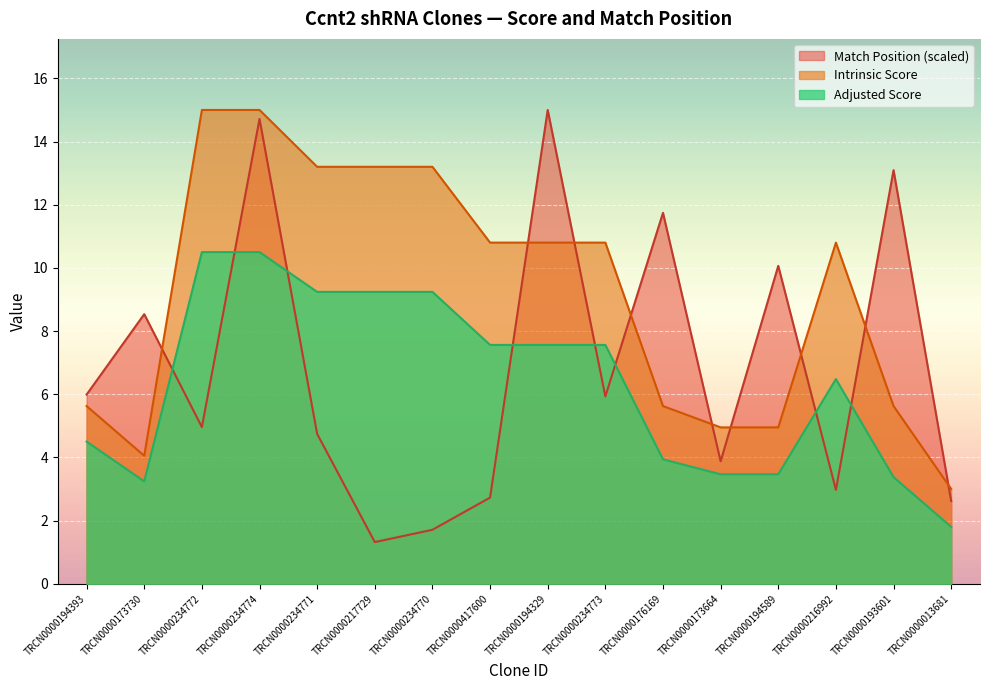

What is the difference between the highest and lowest values at TRCN0000173664?

1.5